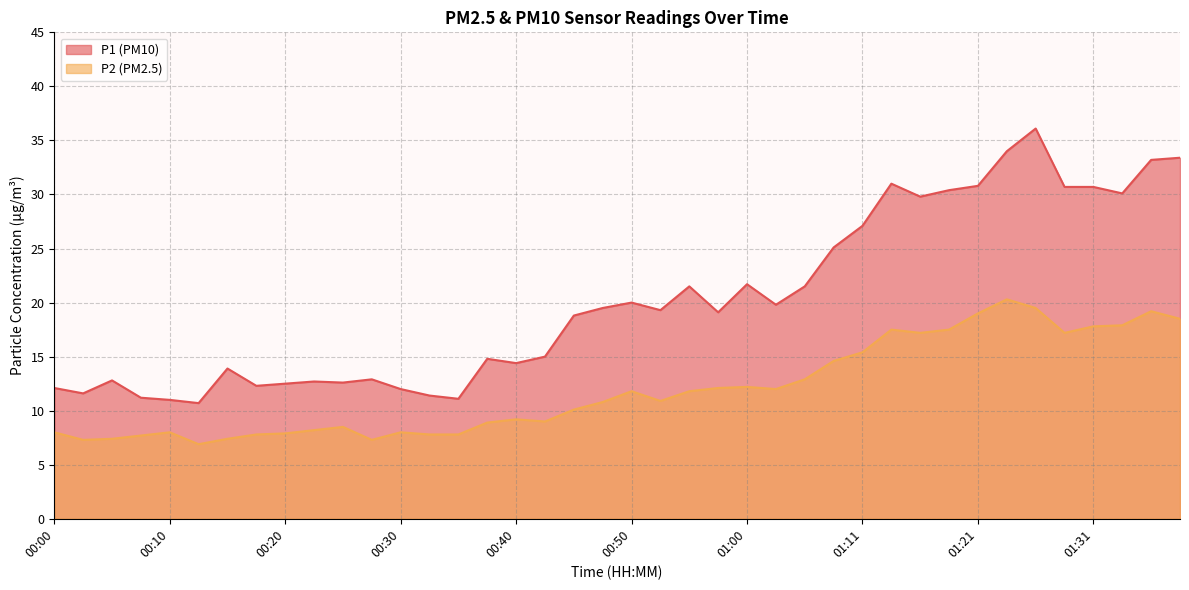

What are all the series names shown in the legend?

P1 (PM10), P2 (PM2.5)